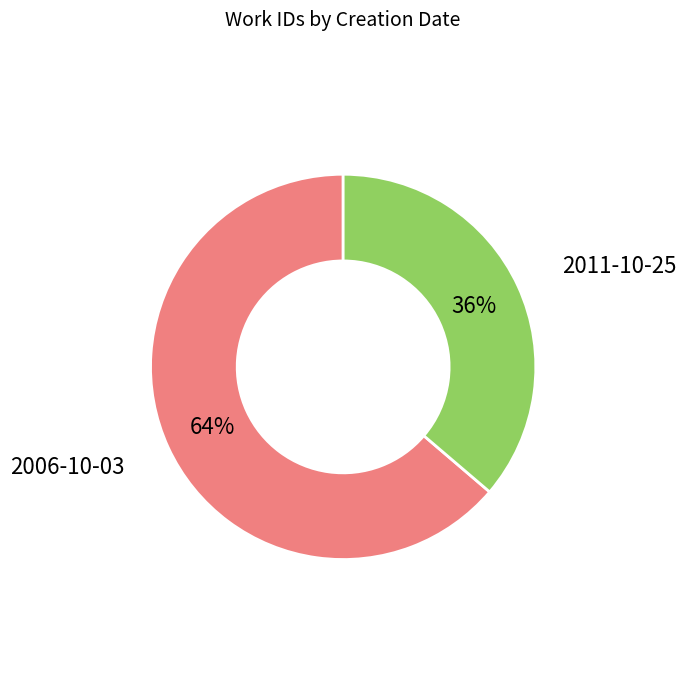

Which category has the biggest portion of the pie?

2006-10-03